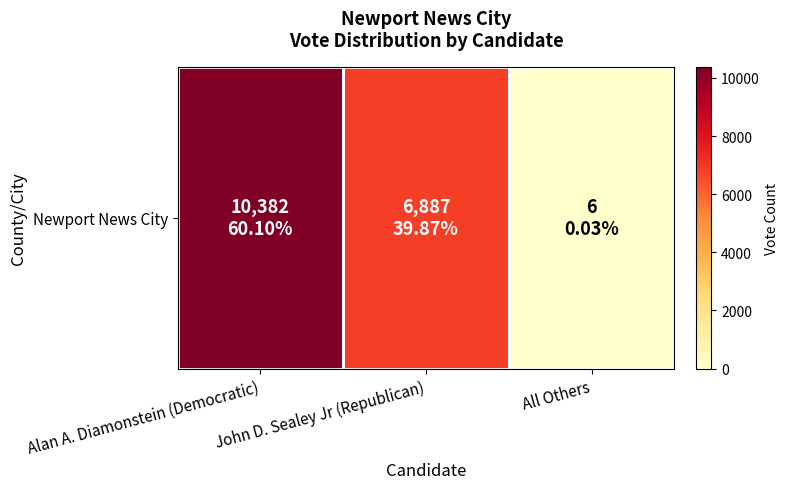

List the labels in order of value, largest first.

Alan A. Diamonstein (Democratic), John D. Sealey Jr (Republican), All Others